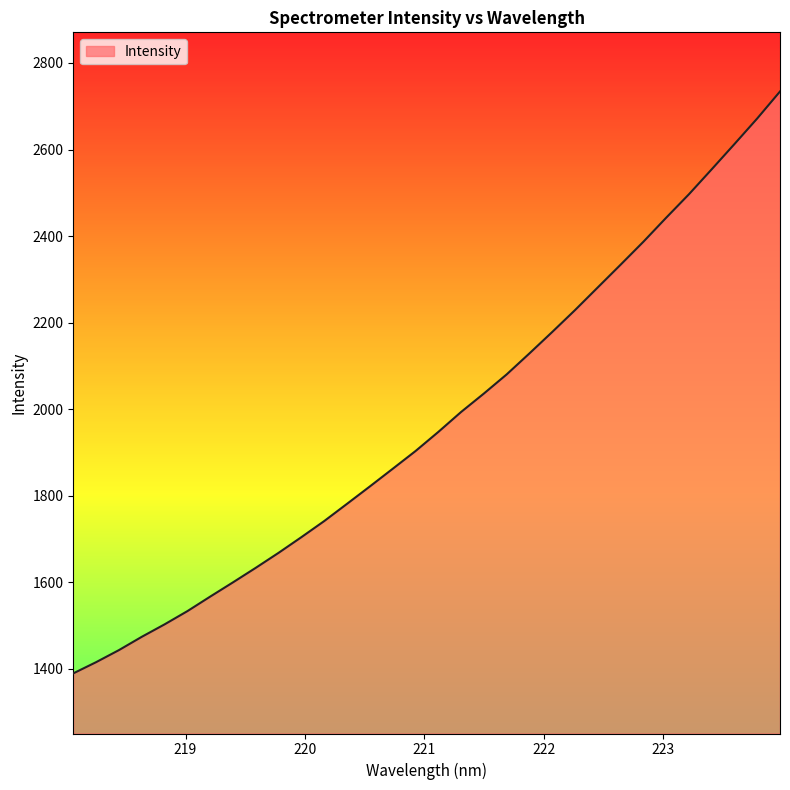

What is the difference between the maximum and minimum values?

1344.7